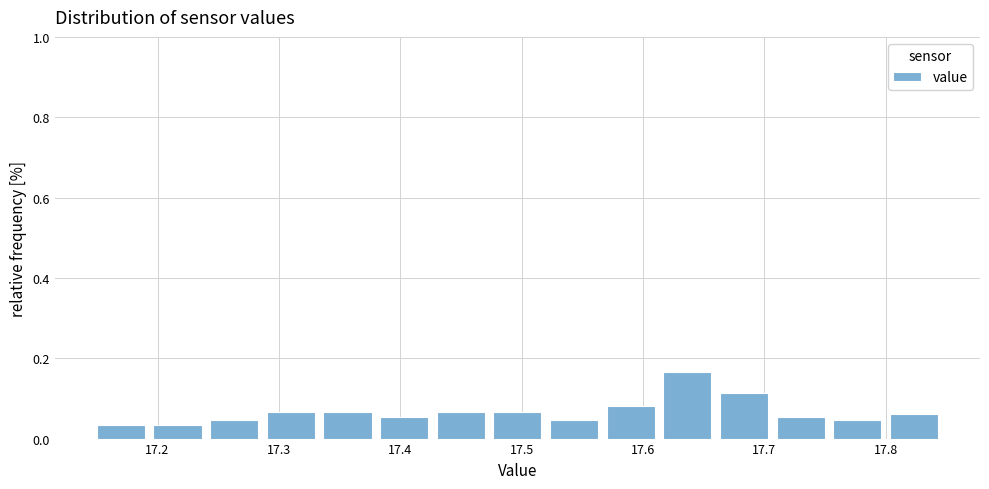

Which range on the x-axis has the tallest bar?

17.62 to 17.66